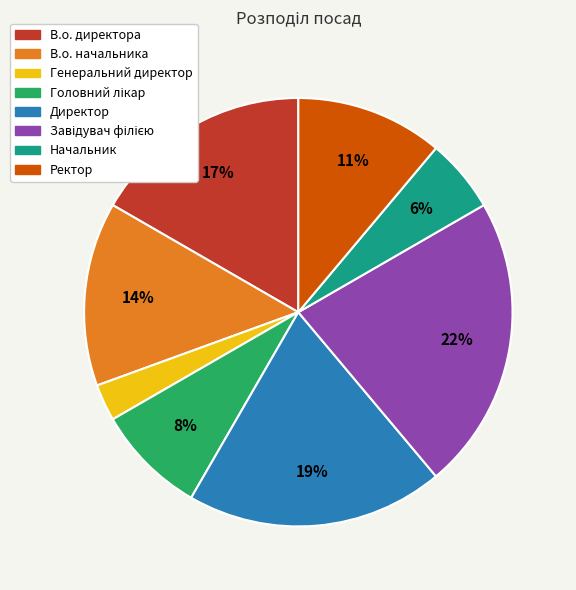

The В.о. начальника slice represents 23% of the pie. True or false?

False